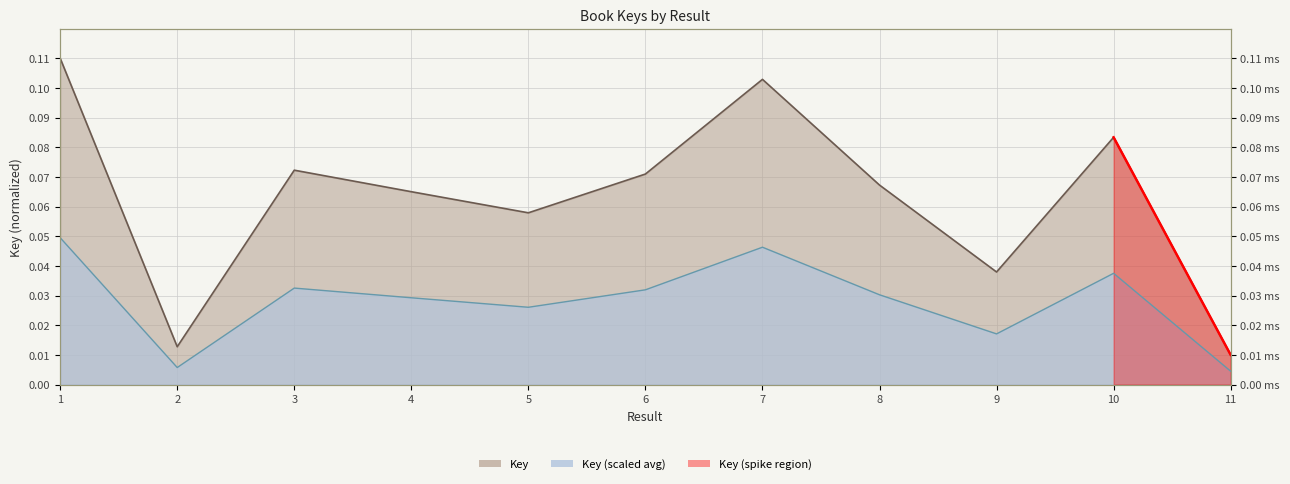

Between 2 and 9, which is larger?

9